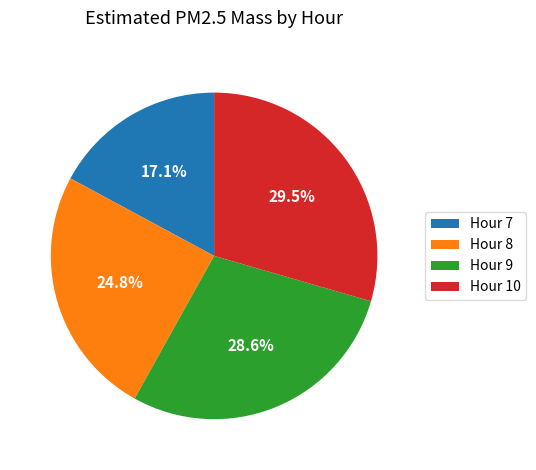

What percentage is the Hour 8 slice, to the nearest percent?

25%